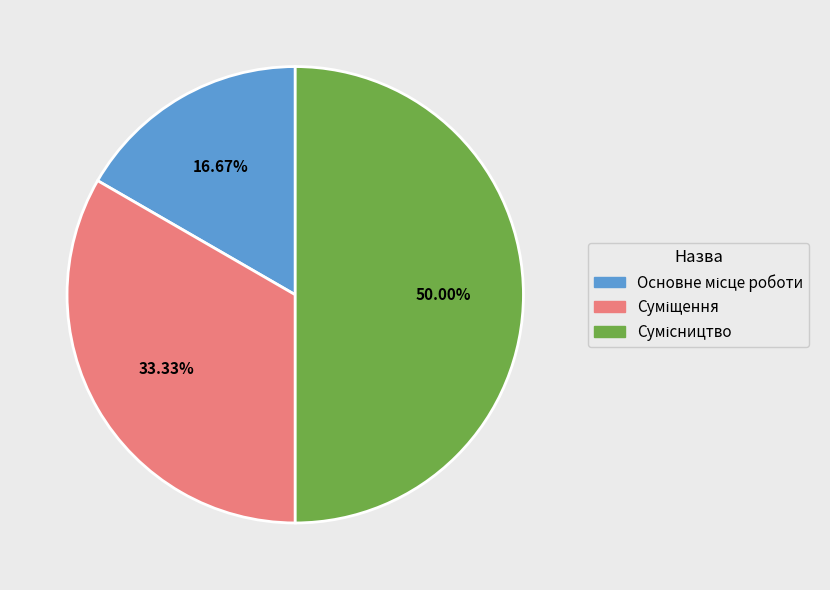

Combined, do Суміщення and Сумісництво account for over 50%?

Yes